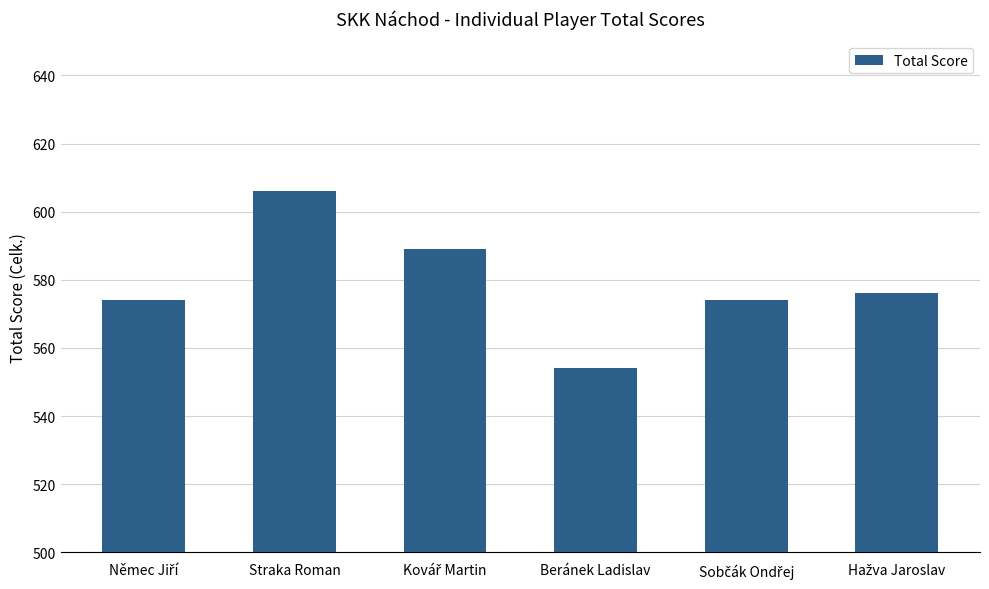

The chart shows a value of 606 at Straka Roman. True or false?

True